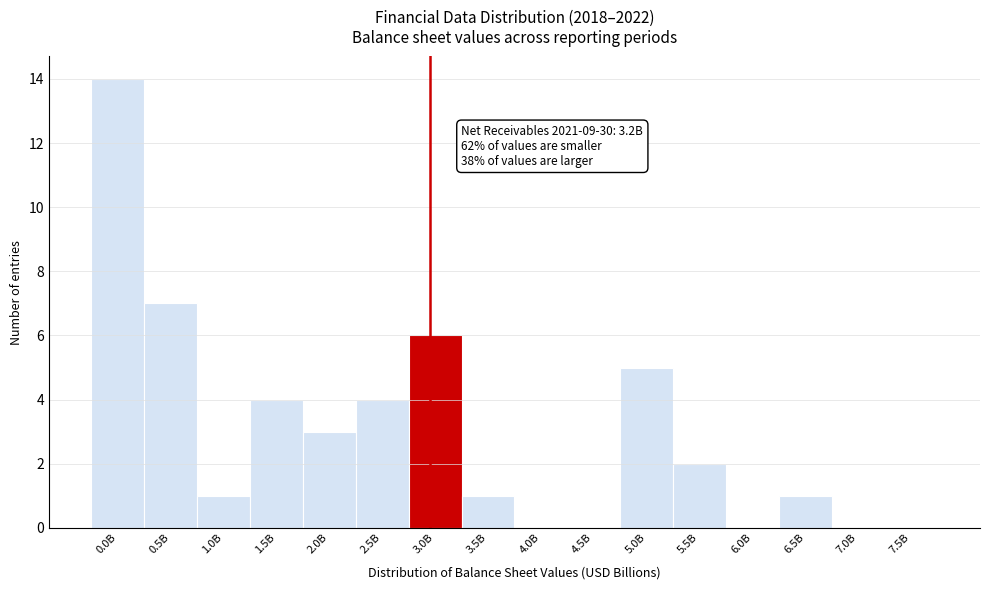

Reading left to right, transcribe all the data shown in this chart.

0.0B=14	0.5B=7	1.0B=1	1.5B=4	2.0B=3	2.5B=4	3.0B=6	3.5B=1	4.0B=0	4.5B=0	5.0B=5	5.5B=2	6.0B=0	6.5B=1	7.0B=0	7.5B=0